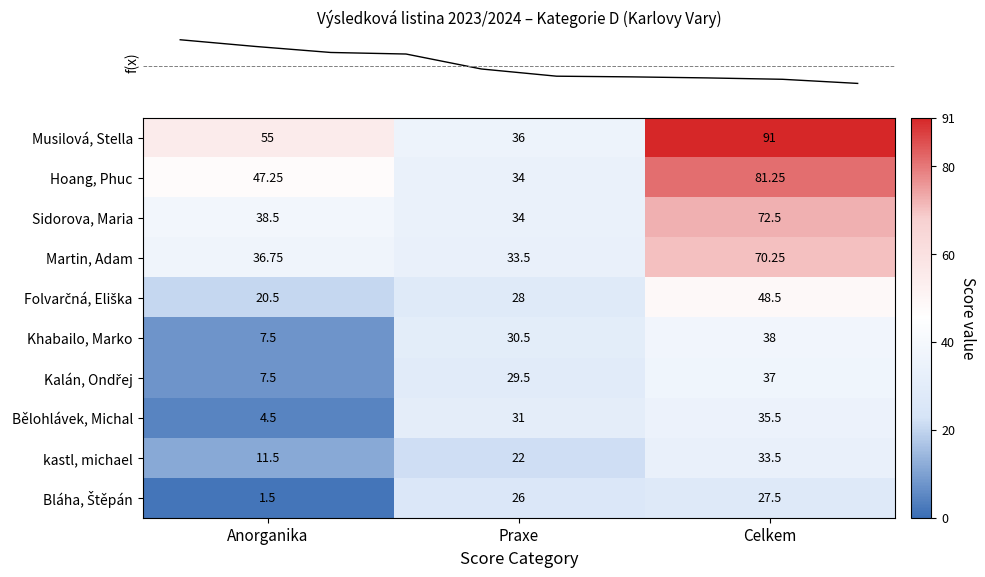

Which category has the lowest value across all series?

Anorganika